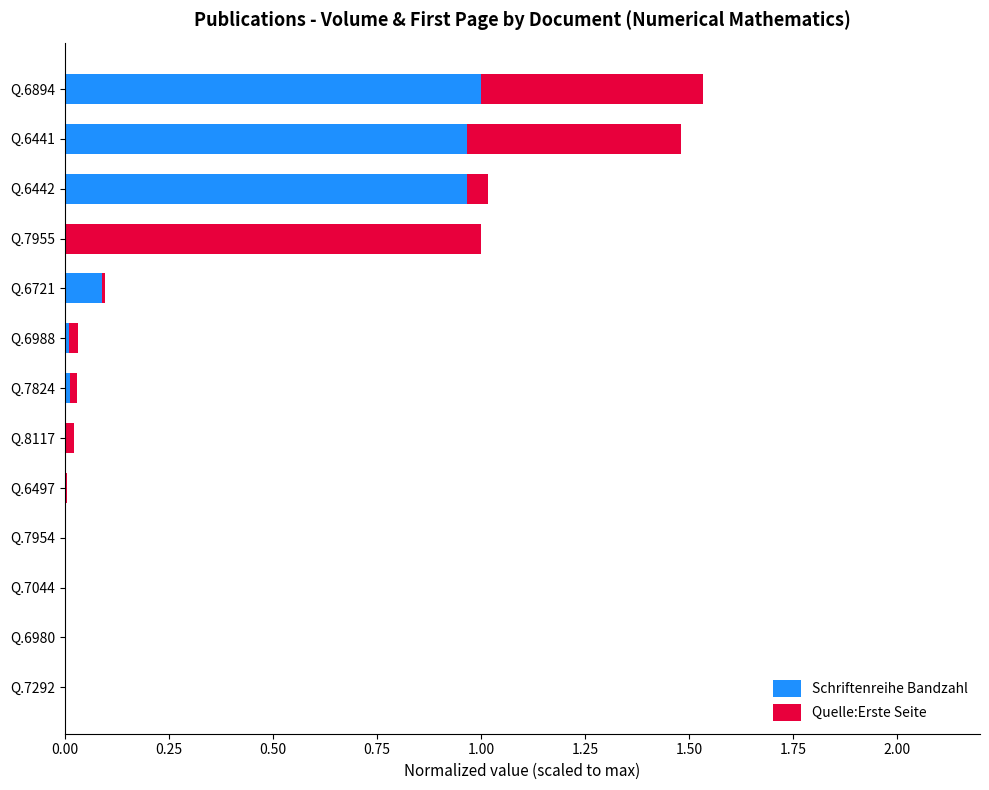

True or false: Schriftenreihe Bandzahl has a value of 0.1 at Q.6721.

True